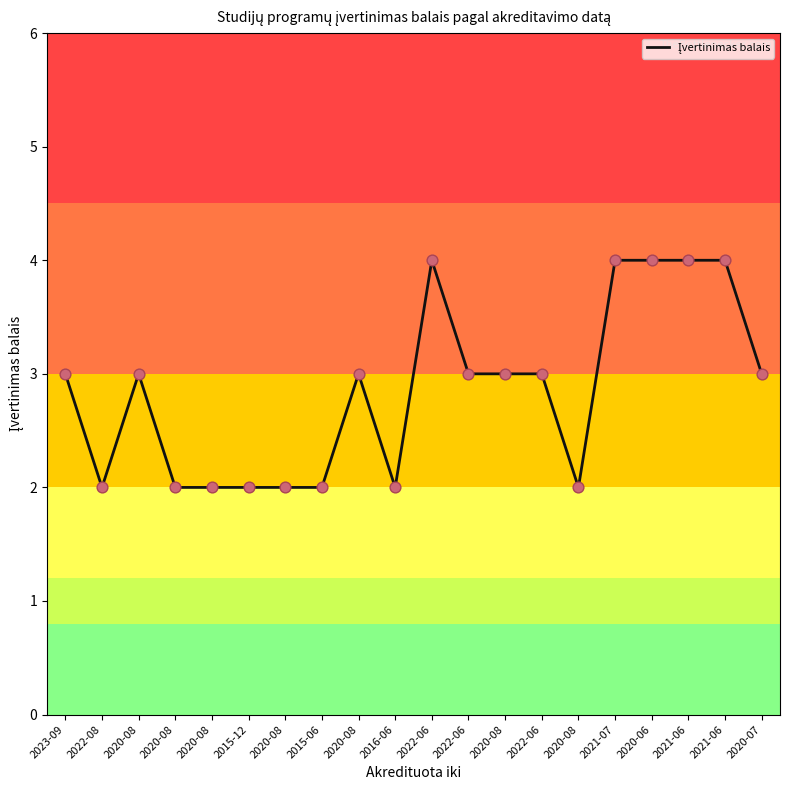

What is the change in value from 2020-08 to 2020-08?

+1